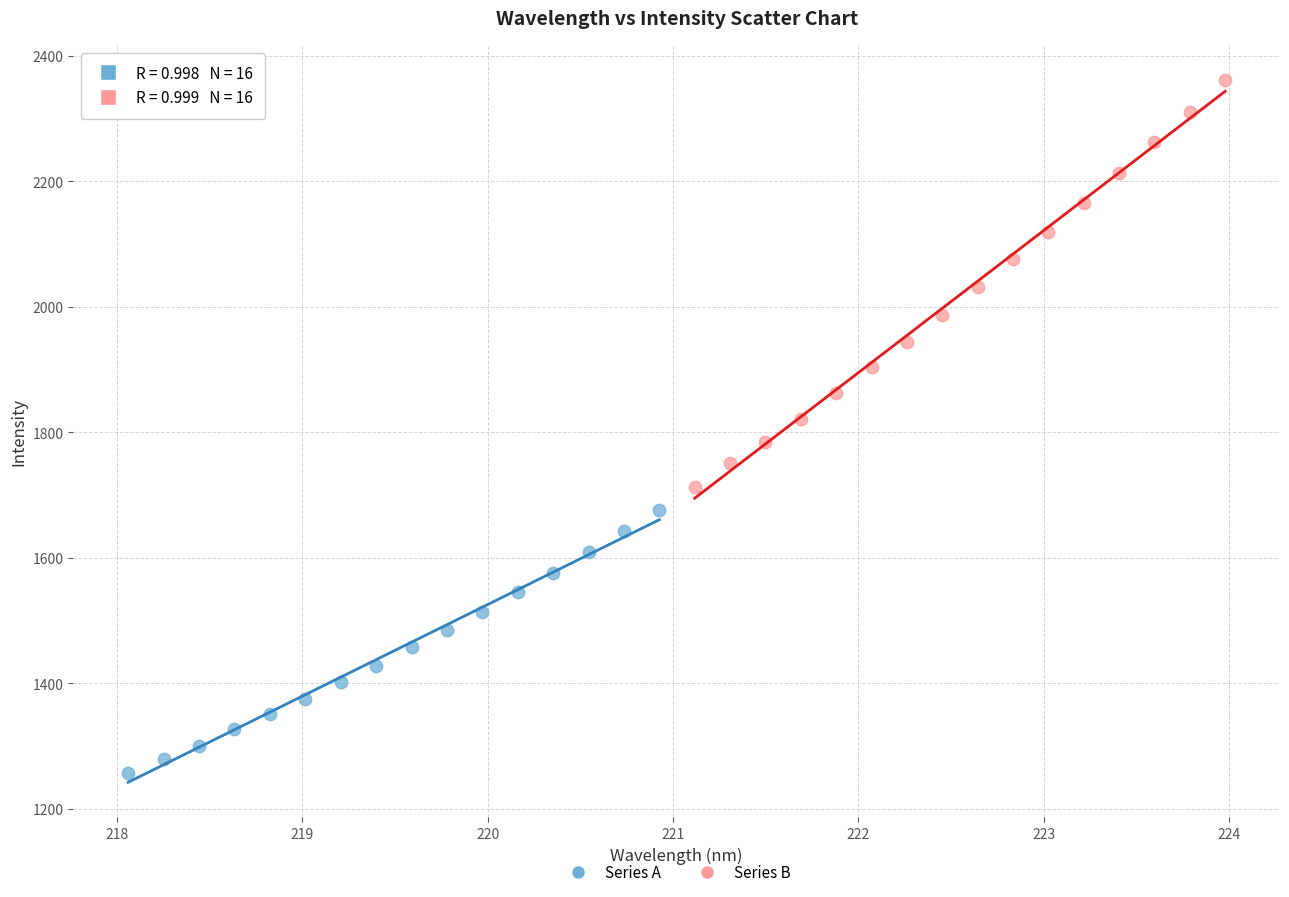

What are all the series names shown in the legend?

Series A, Series B